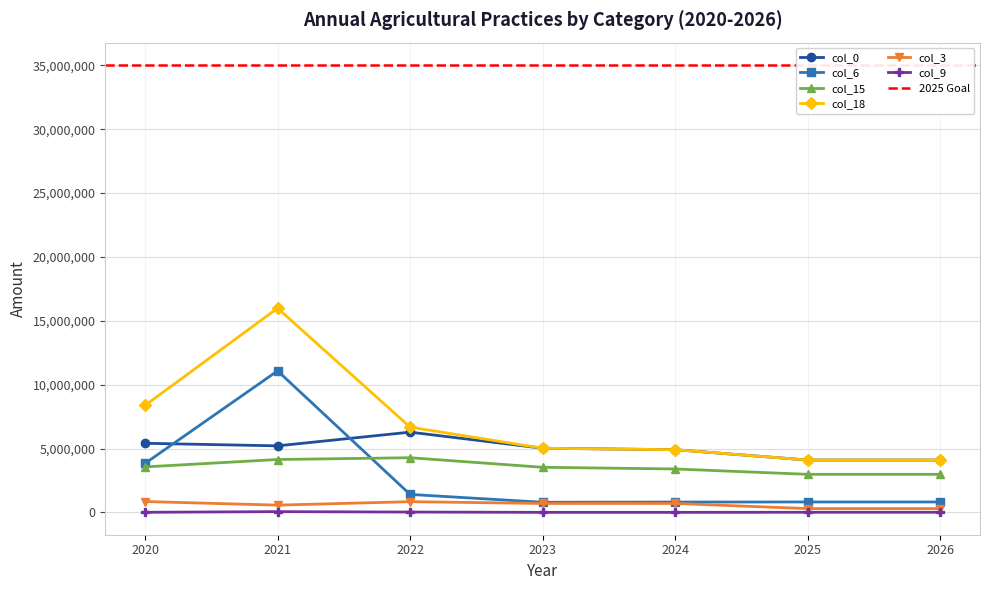

Is the value of col_9 at 2026 greater than the value of col_18 at 2022?

No